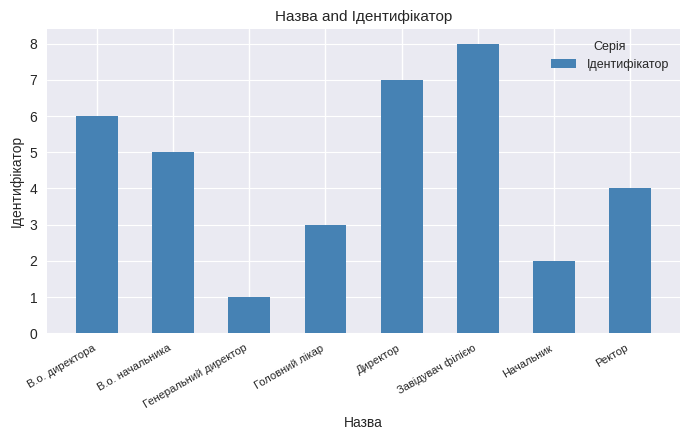

Which has a higher value, Головний лікар or В.о. начальника?

В.о. начальника